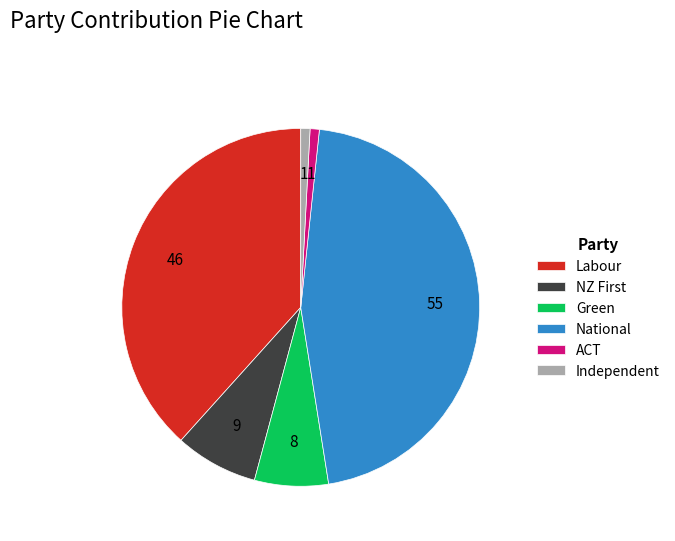

How many slices are in this pie chart?

6